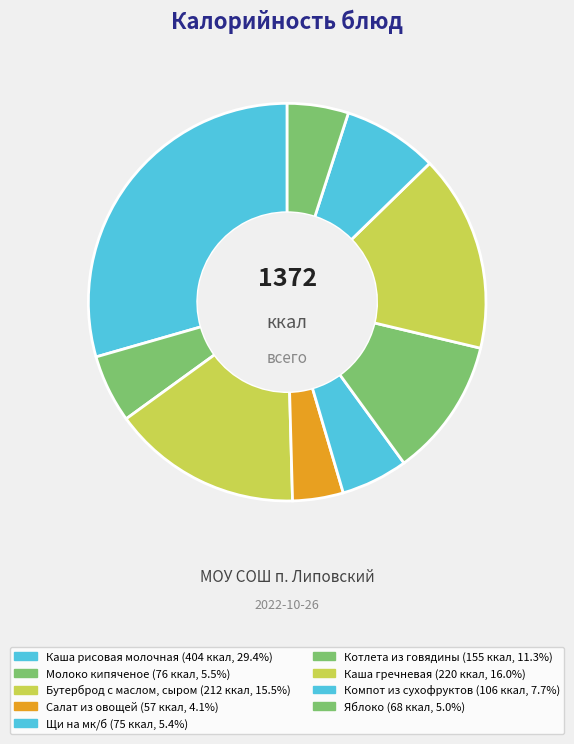

Which has a higher value, Салат из овощей or Бутерброд с маслом, сыром?

Бутерброд с маслом, сыром